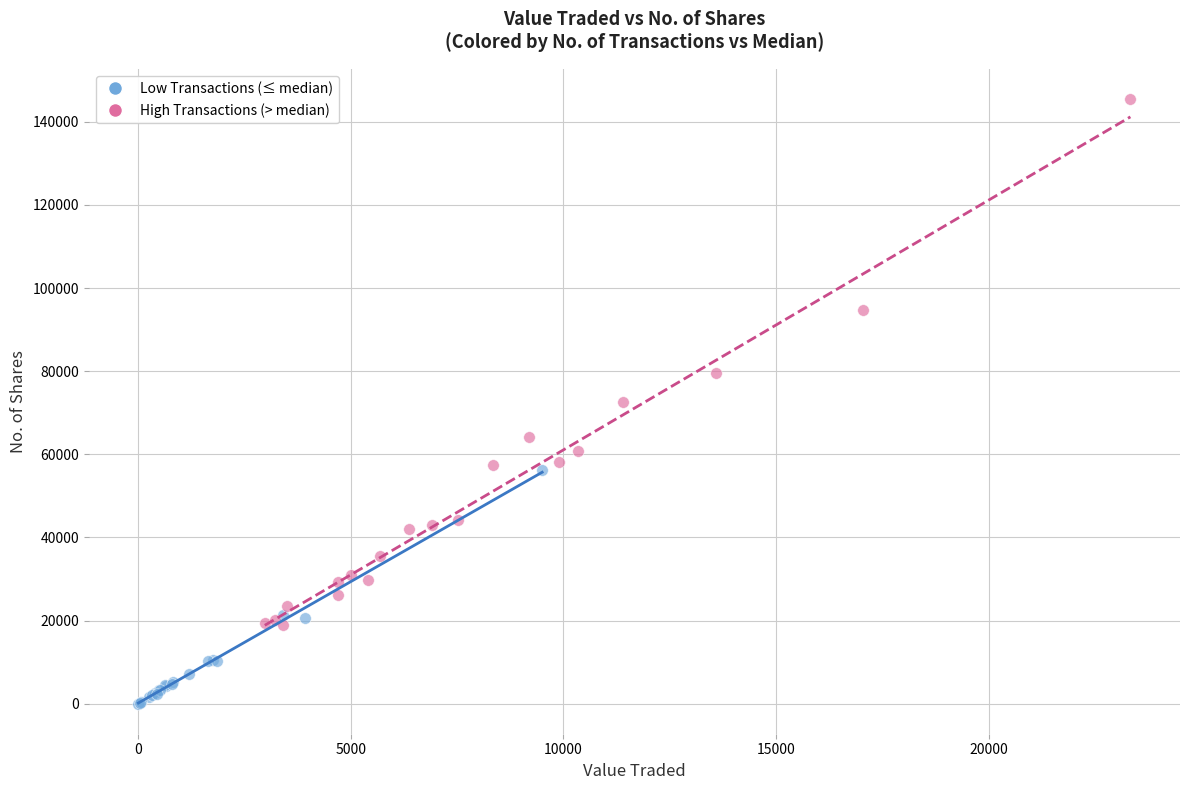

Which series has the largest Y range (max minus min)?

High Transactions (> median)